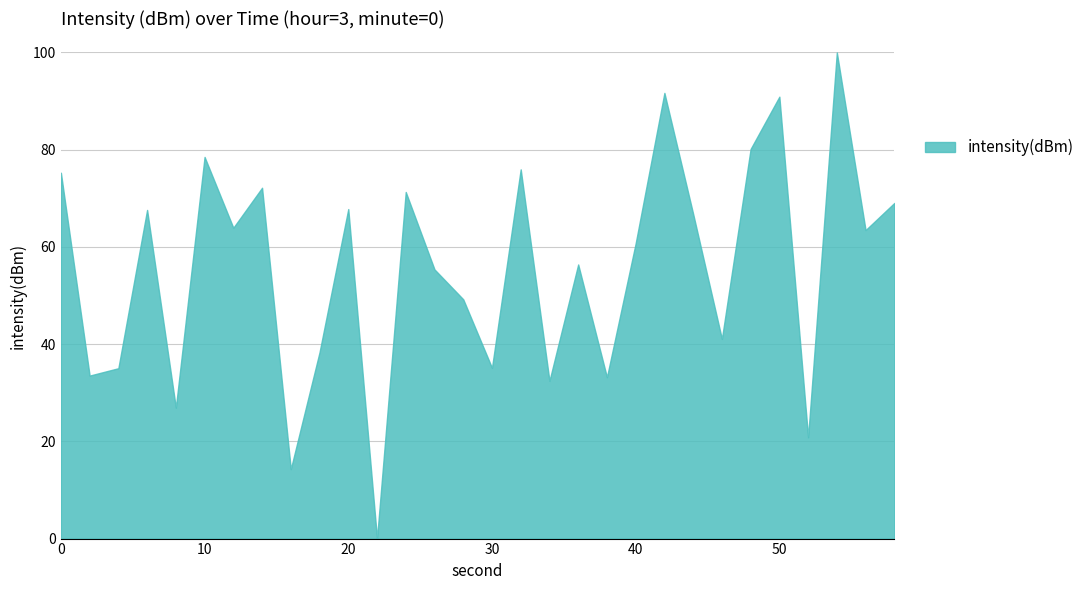

How many values are above zero?

29